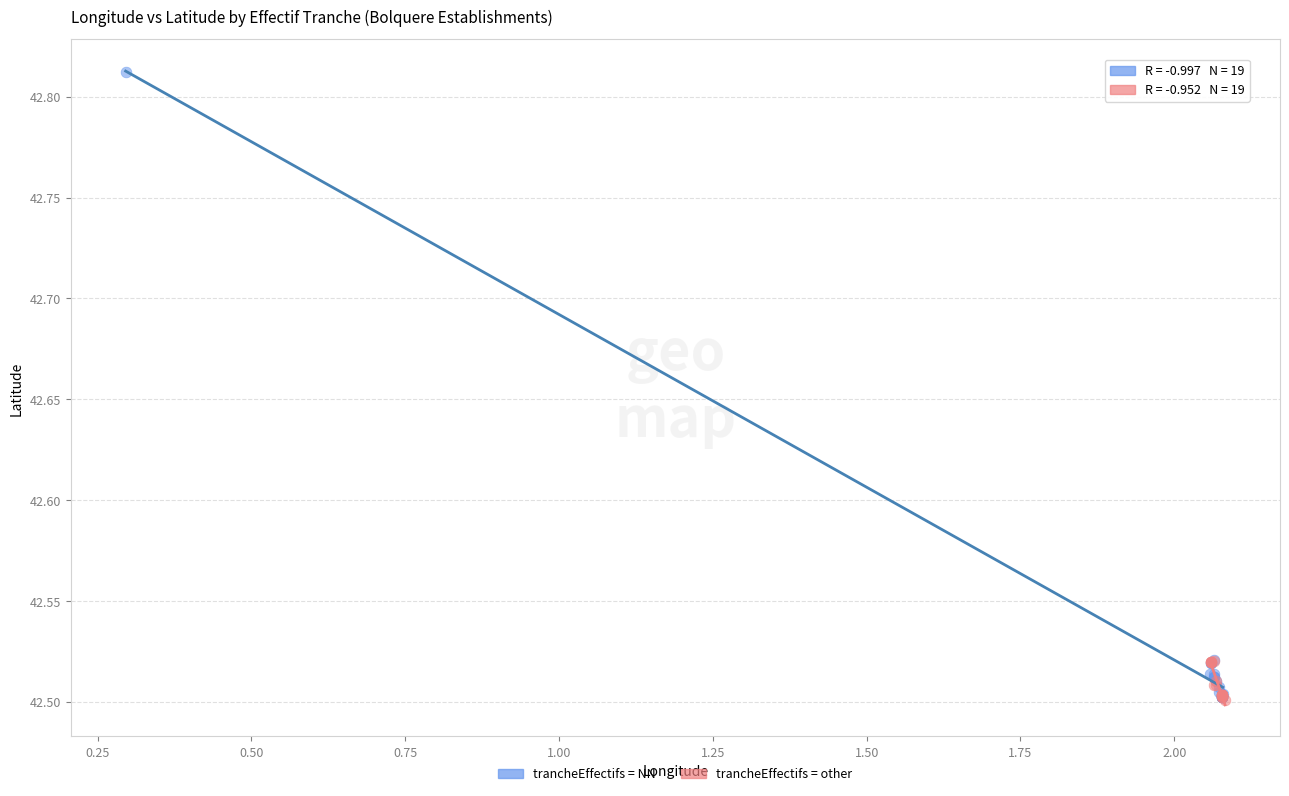

Which series has the largest Y range (max minus min)?

trancheEffectifs = NN